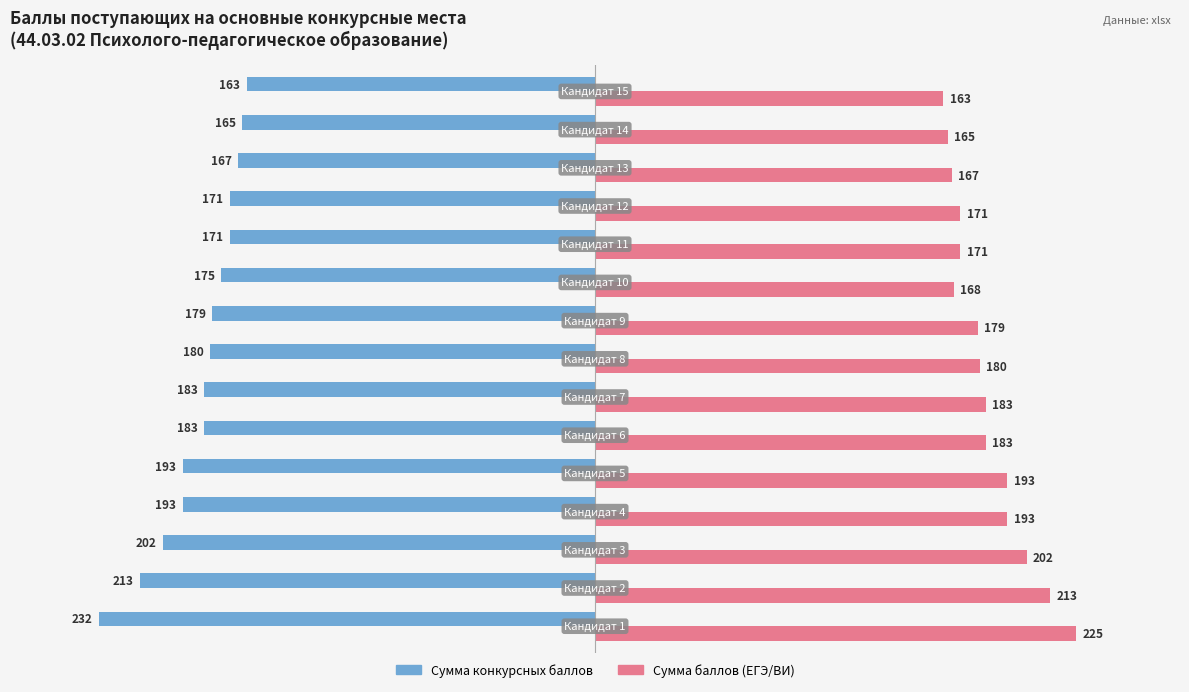

At how many categories does at least one series exceed 119?

15